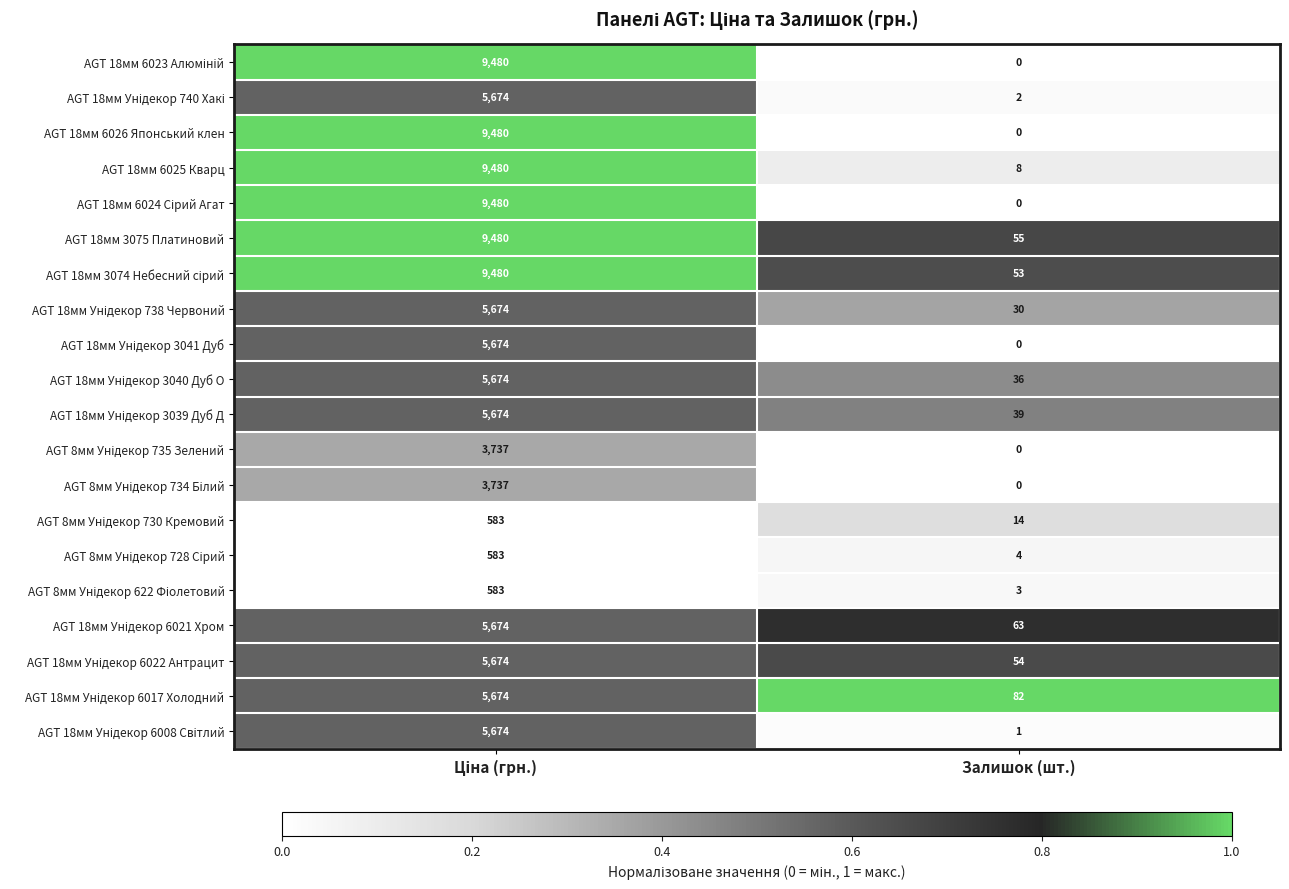

The AGT 18мм 6026 Японський клен series shows 0 at Залишок (шт.). True or false?

True